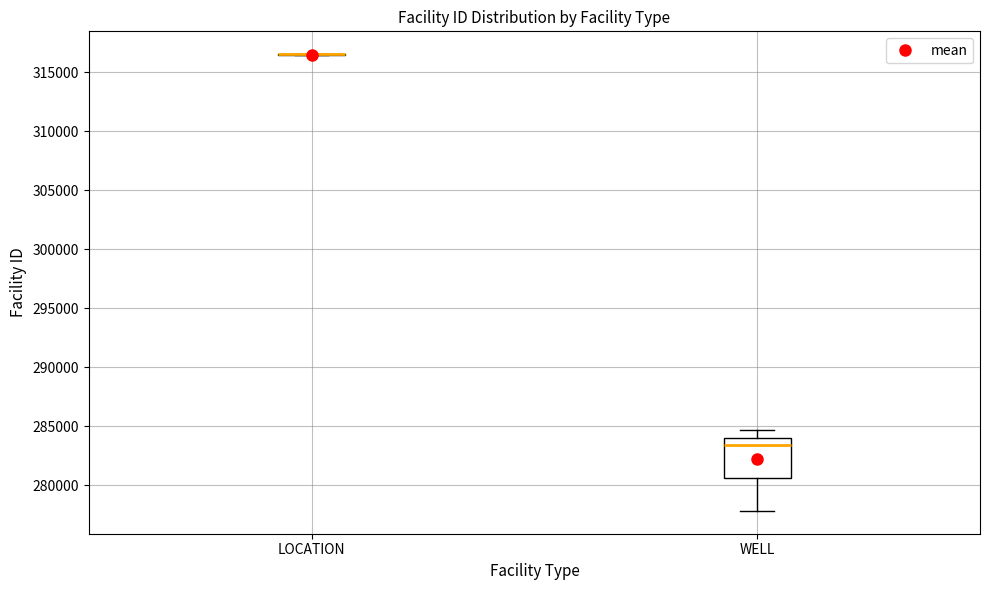

Comparing the boxes themselves (not the whiskers), which one is the tallest?

WELL